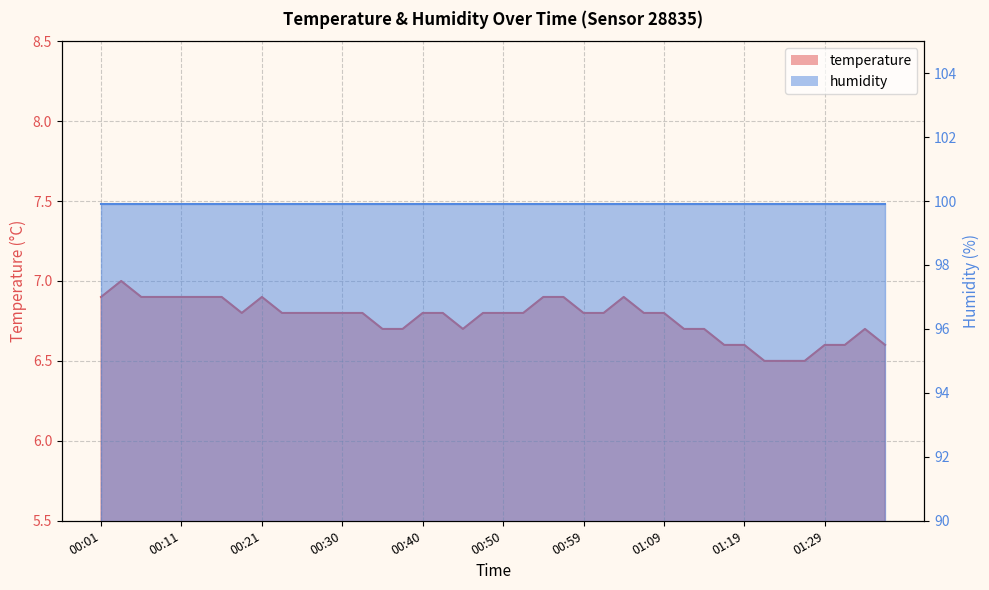

List the labels in order of value, largest first.

00:03, 00:01, 00:06, 00:08, 00:11, 00:13, 00:16, 00:21, 00:55, 00:57, 01:04, 00:18, 00:23, 00:25, 00:28, 00:30, 00:33, 00:40, 00:42, 00:47, 00:50, 00:52, 00:59, 01:02, 01:07, 01:09, 00:35, 00:38, 00:45, 01:12, 01:14, 01:34, 01:17, 01:19, 01:29, 01:31, 01:36, 01:21, 01:24, 01:26